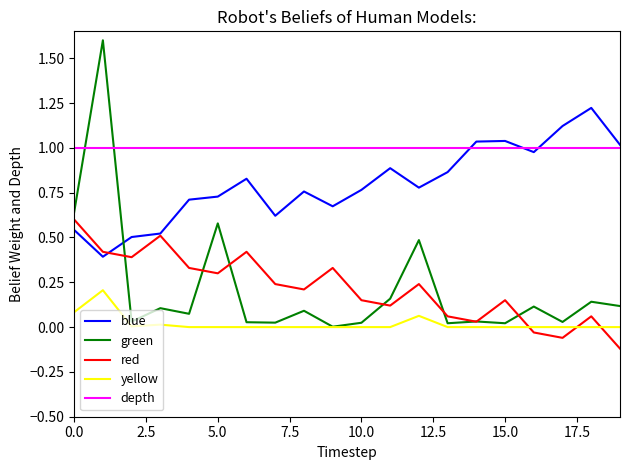

Which series has the largest range (max minus min)?

green